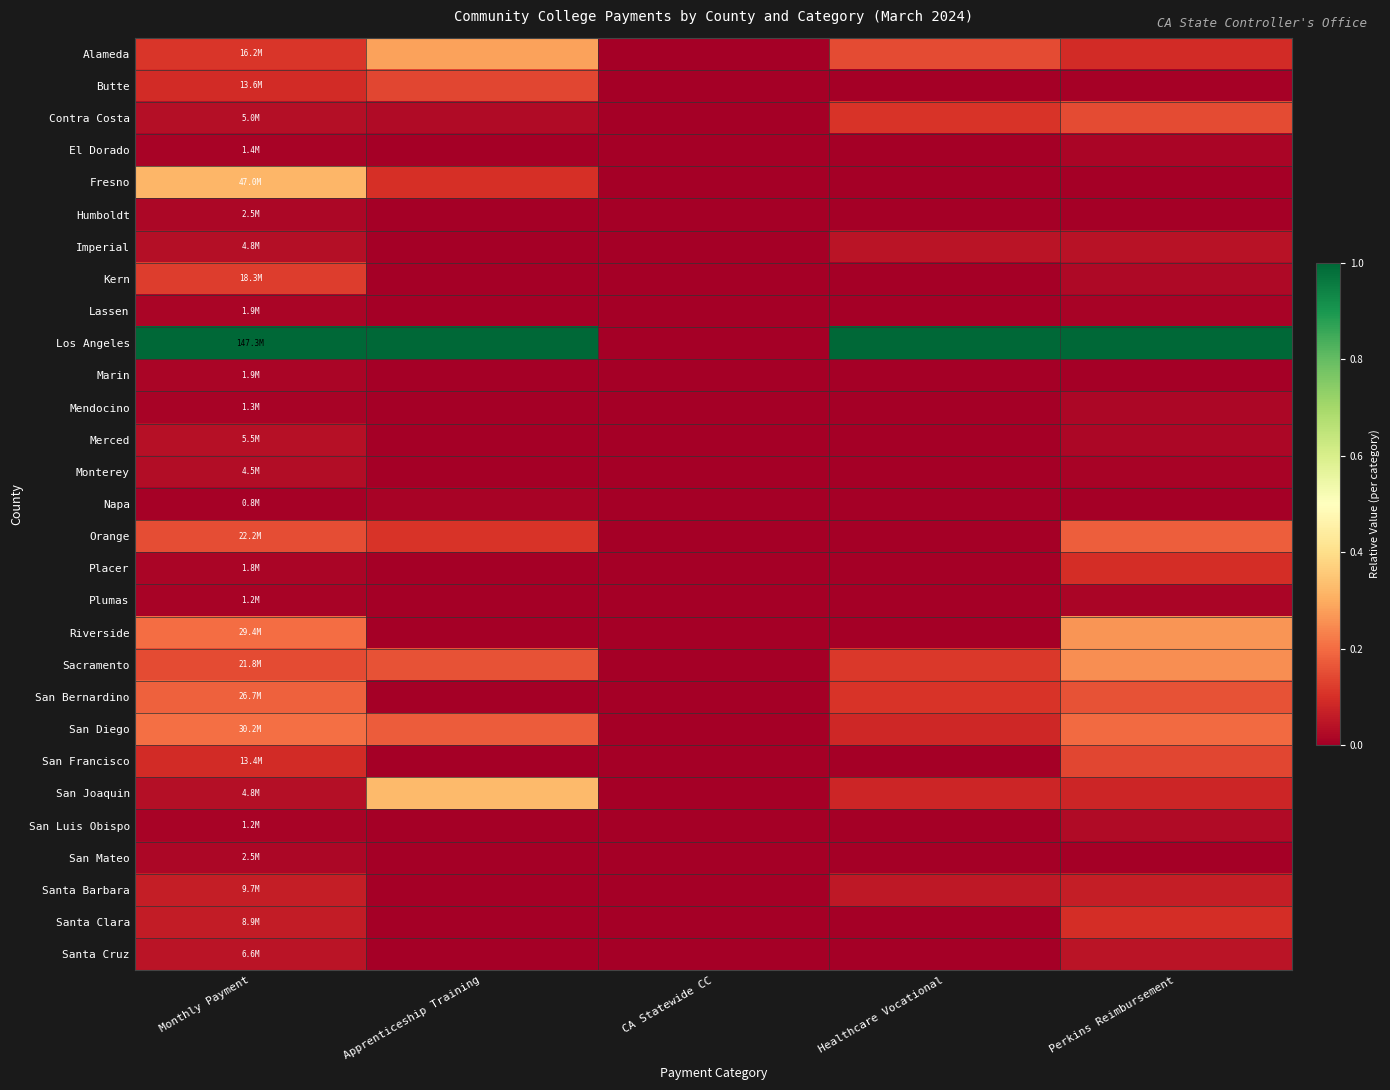

Rank the series at Monthly Payment from highest to lowest value.

Los Angeles, Fresno, San Diego, Riverside, San Bernardino, Orange, Sacramento, Kern, Alameda, Butte, San Francisco, Santa Barbara, Santa Clara, Santa Cruz, Merced, Contra Costa, Imperial, San Joaquin, Monterey, Humboldt, San Mateo, Marin, Lassen, Placer, El Dorado, Mendocino, San Luis Obispo, Plumas, Napa